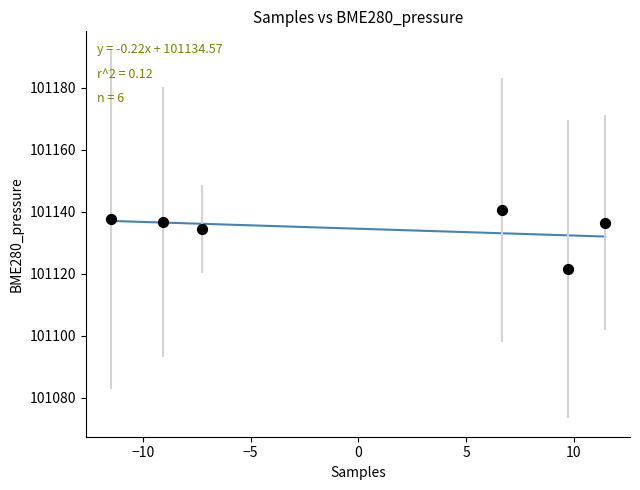

What is the range of Y values (max minus min)?

19.1